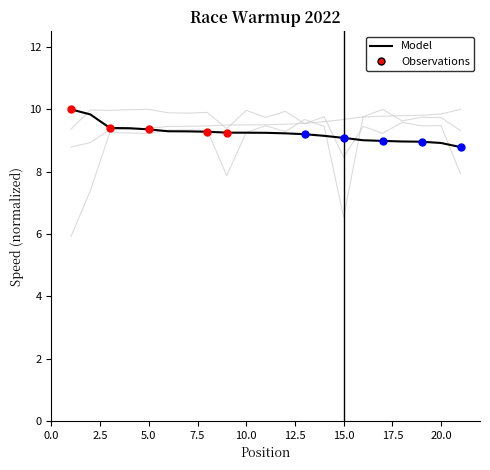

Is this an area chart (filled region under the line)?

No